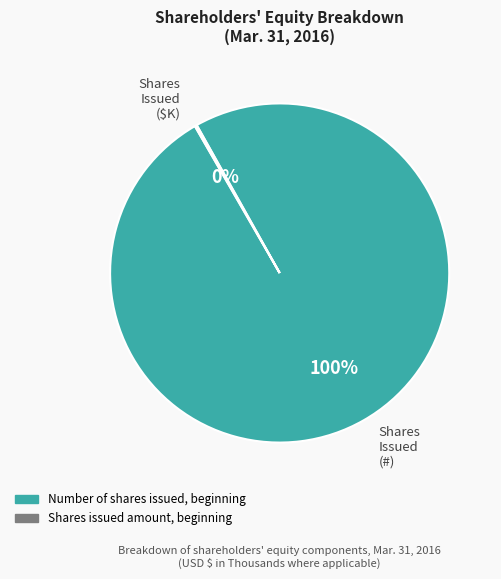

The Shares Issued (#) slice represents 100% of the pie. True or false?

True